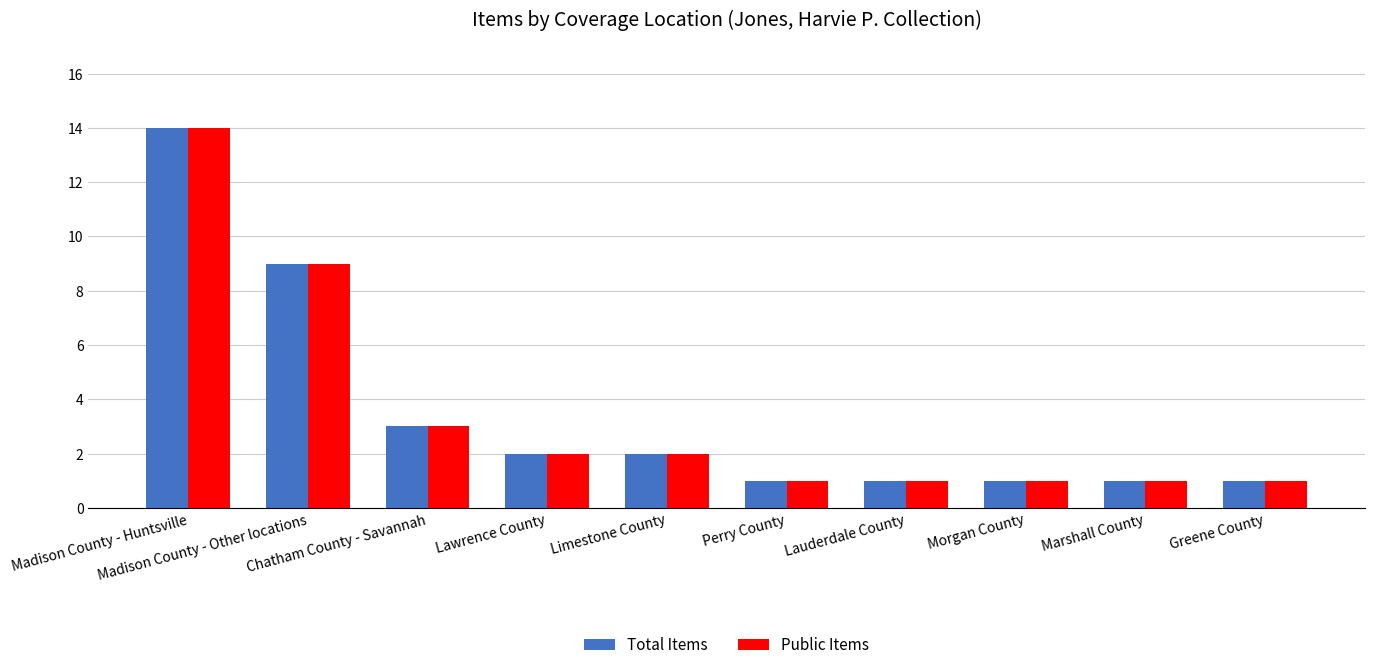

True or false: Total Items has a value of 1 at Lawrence County.

False